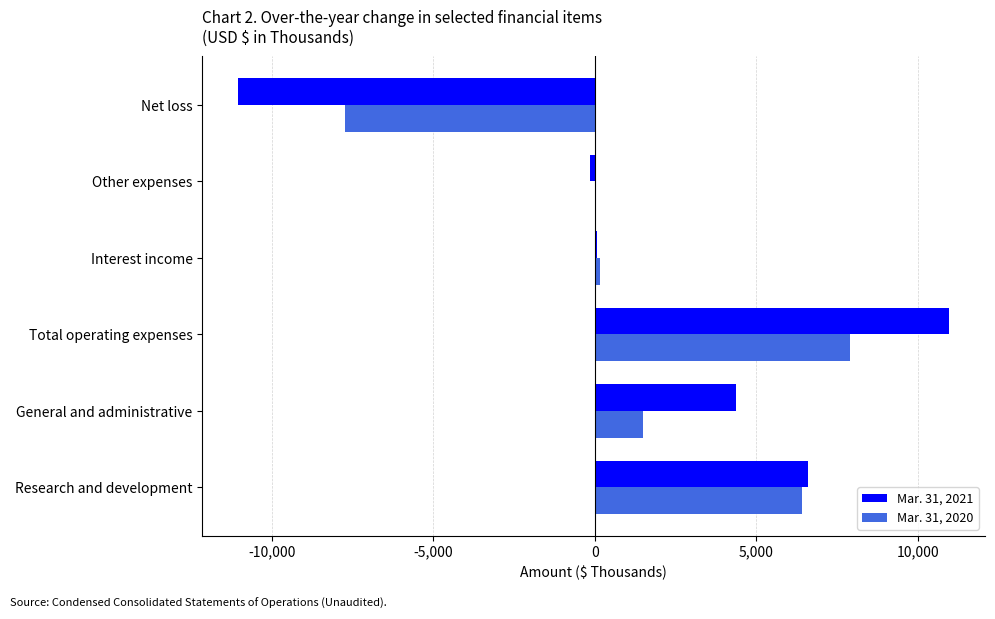

What is the total value across all series at Total operating expenses?

18878